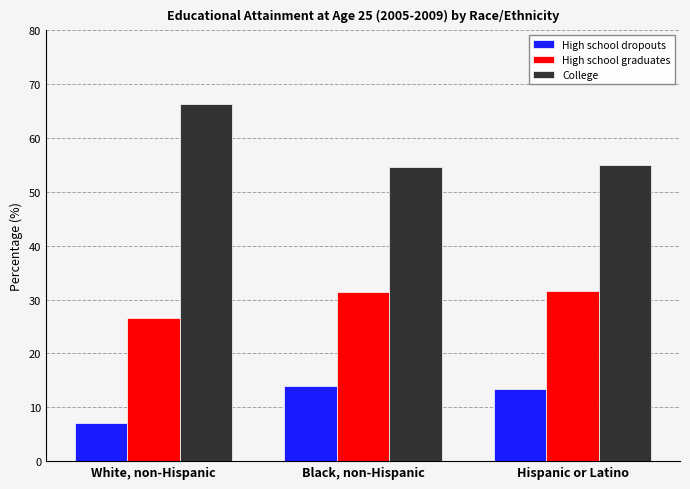

Does the chart contain stacked bars?

No